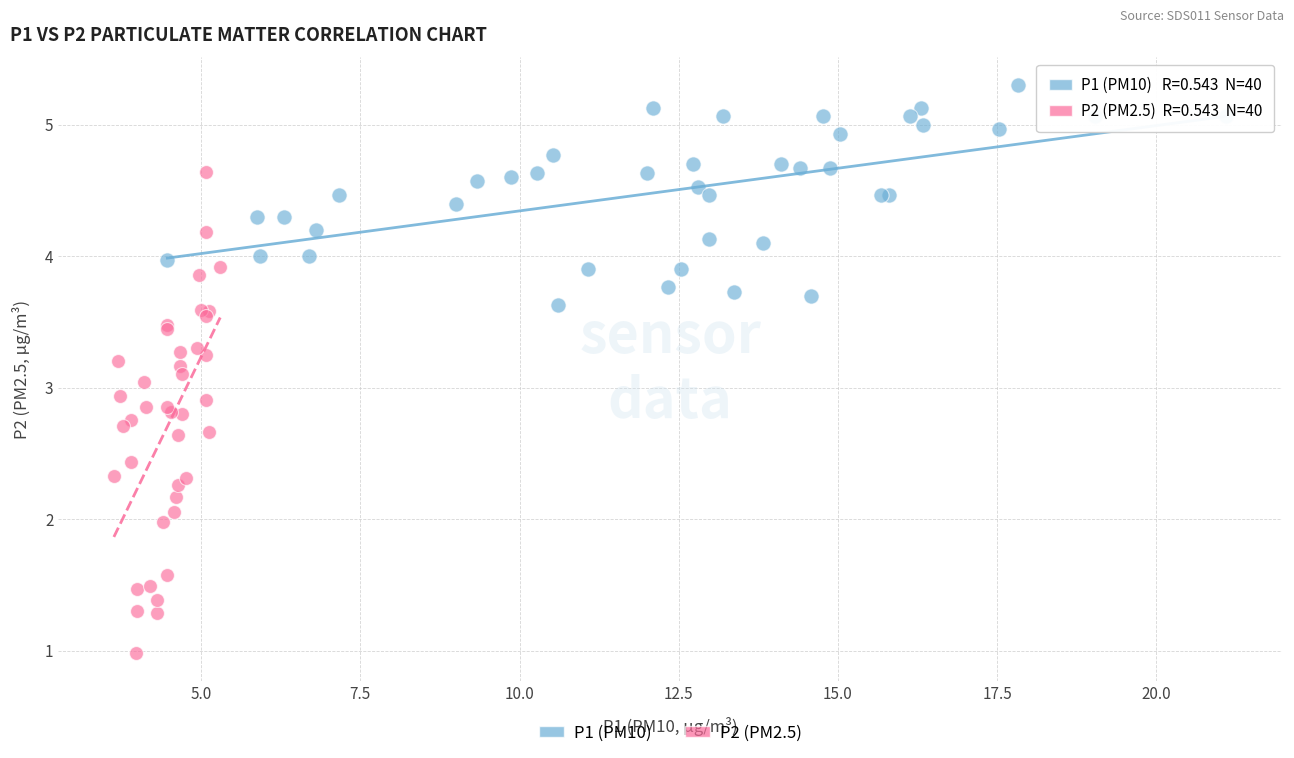

Which series contains the lowest Y value?

P2 (PM2.5)